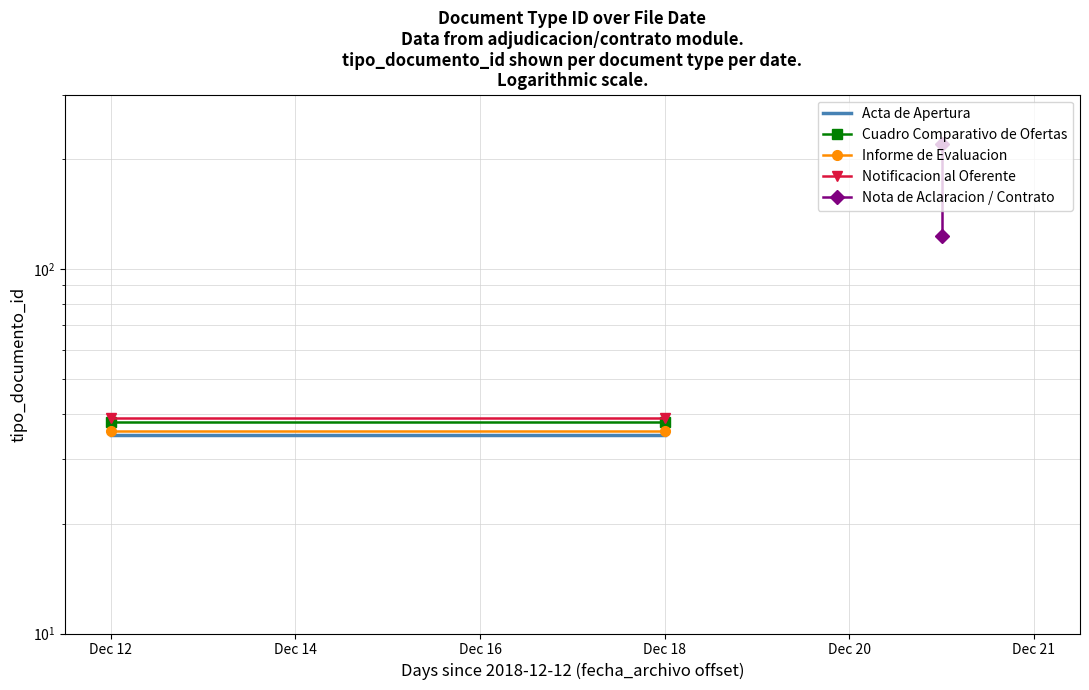

At how many categories does at least one series exceed 175?

1